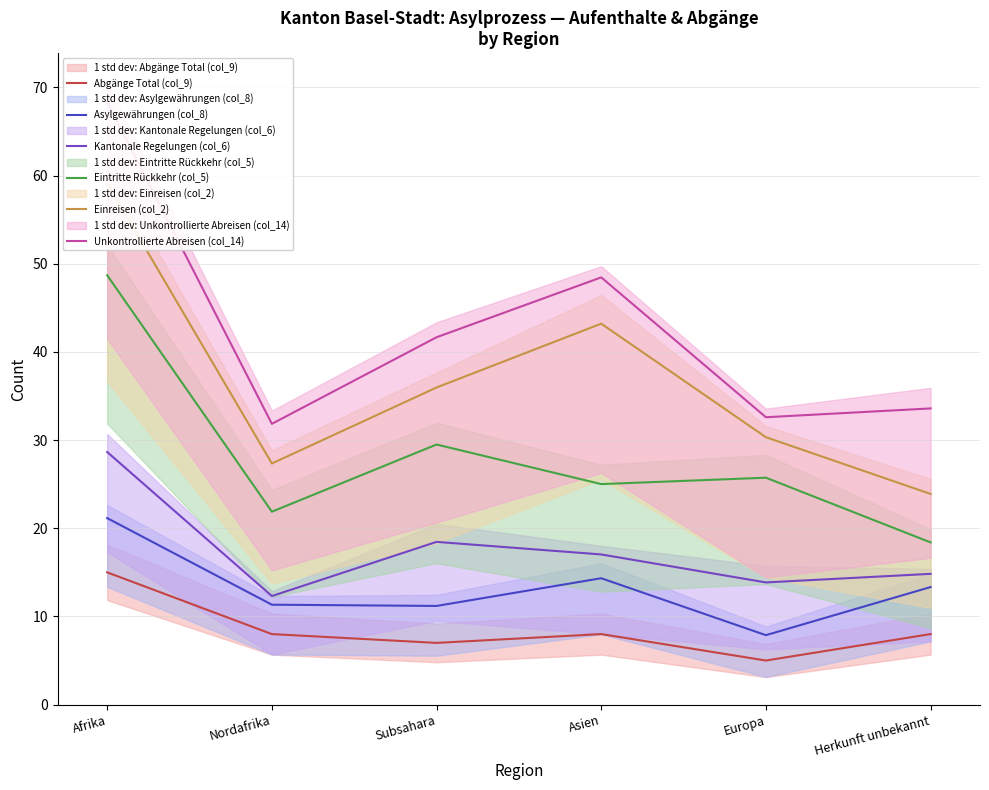

List the labels in order of Einreisen (col_2) value, smallest first.

Herkunft unbekannt, Nordafrika, Europa, Subsahara, Asien, Afrika